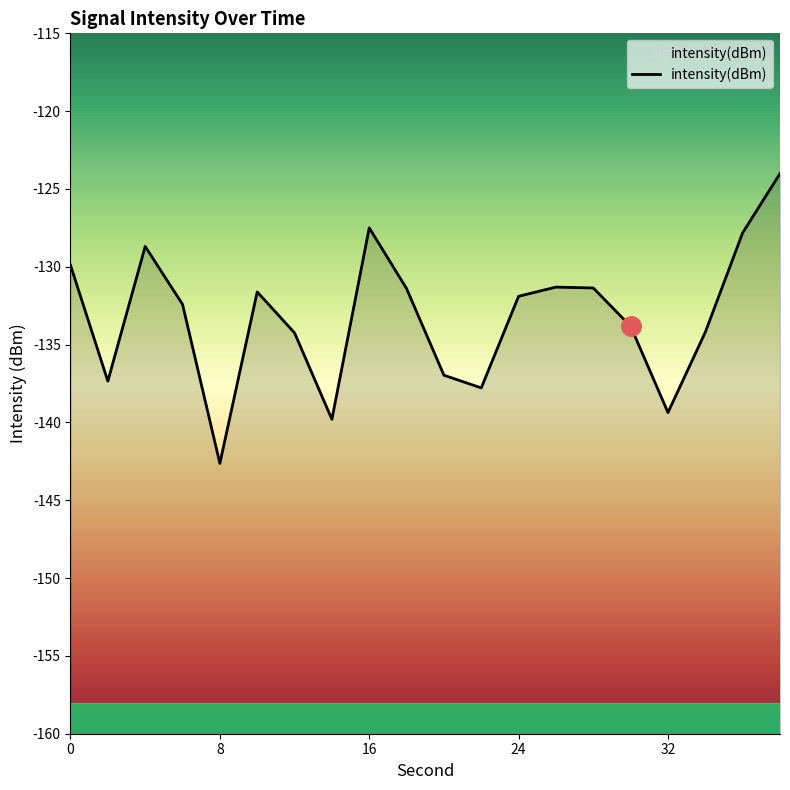

How many lines are shown in the chart?

1